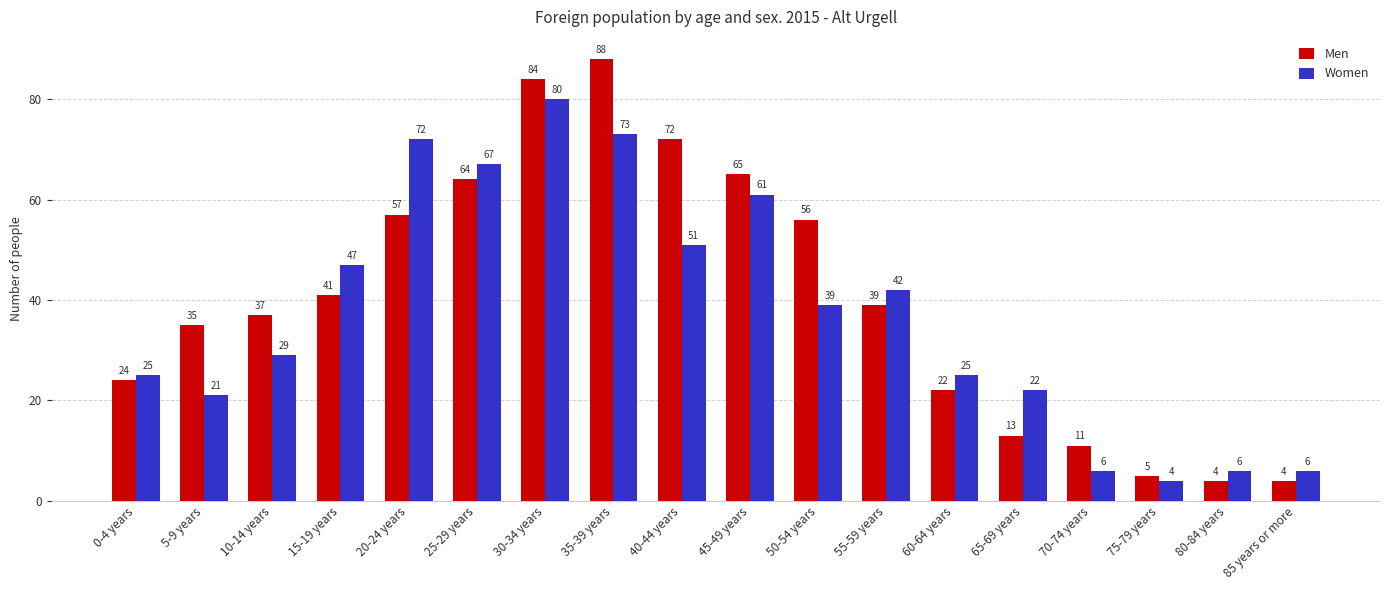

What is the highest value of the Men series?

88